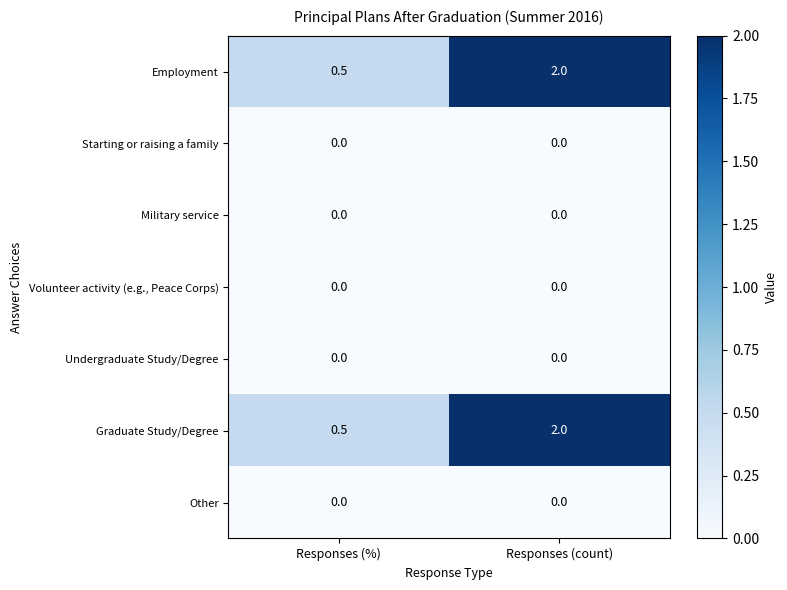

What is the difference between the Employment values at Responses (count) and Responses (%)?

1.5